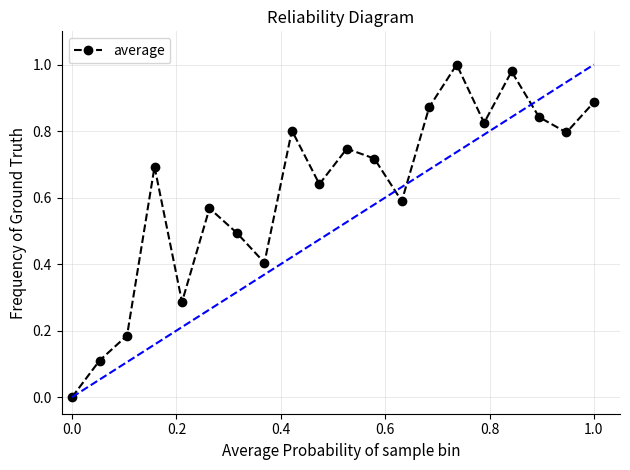

What is the sum of all values?

12.4